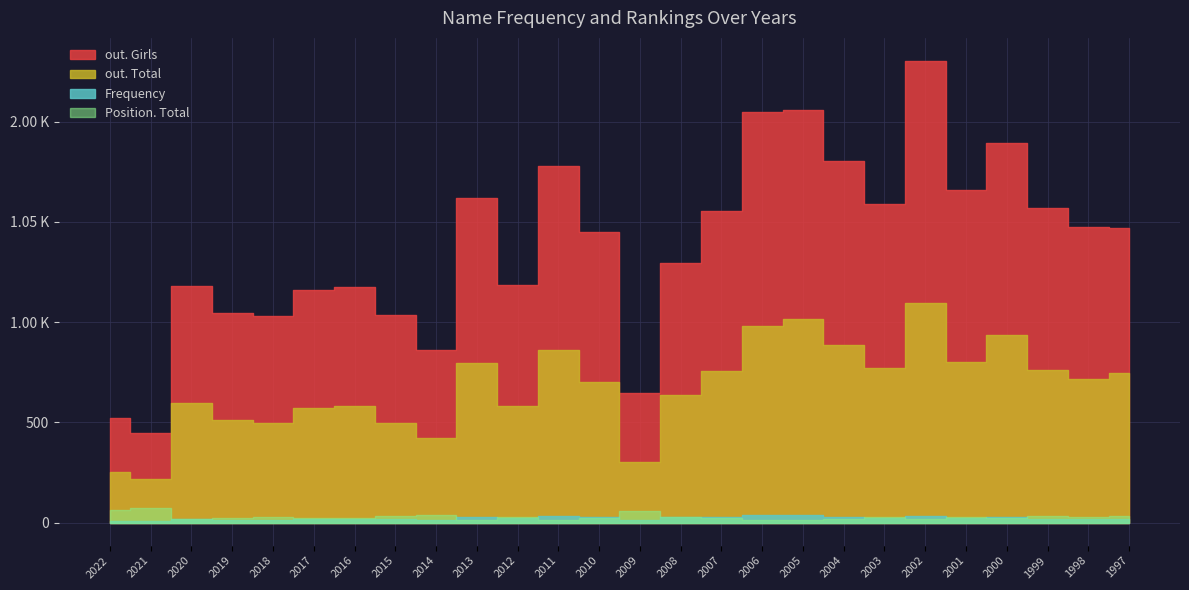

How many distinct data groups are displayed?

4